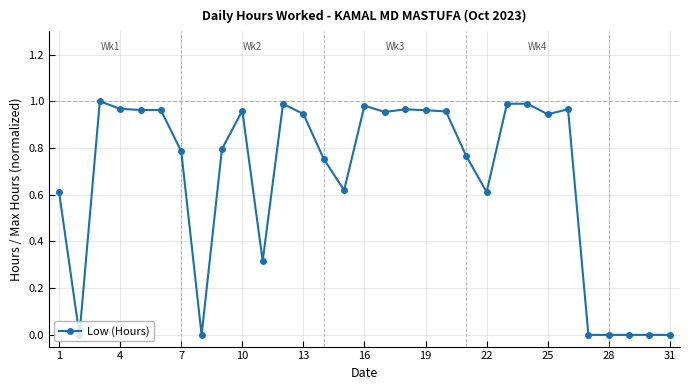

What is the sum of all values?

20.8